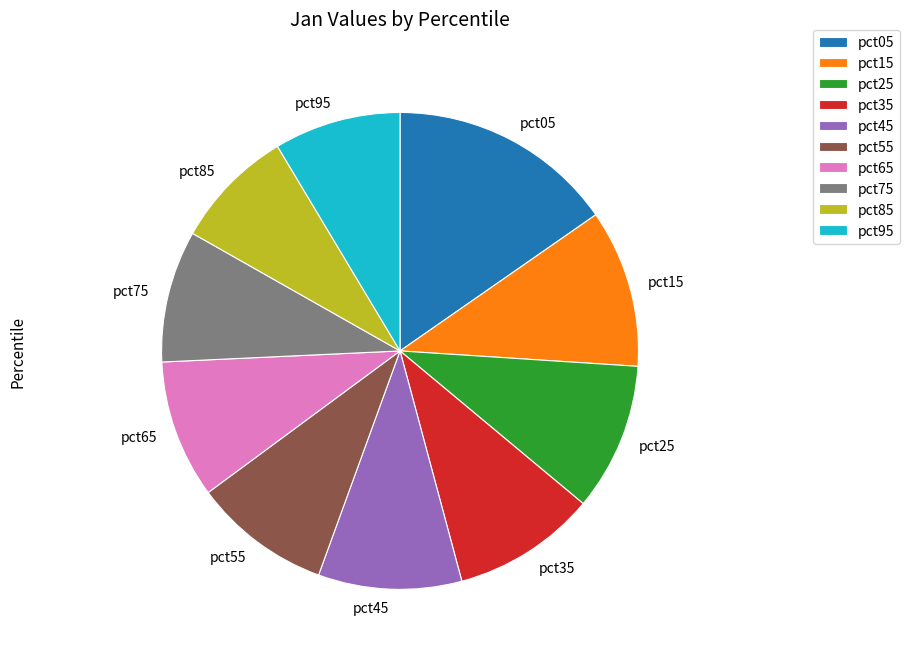

Is it true that pct05 is 15% of the pie?

True